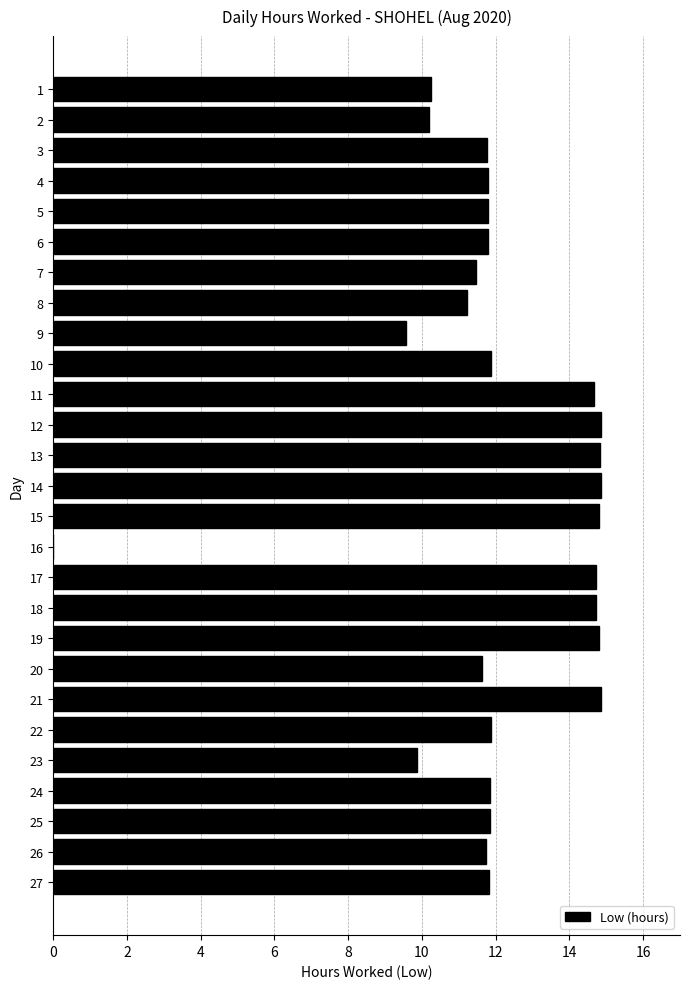

What is the greatest value displayed?

14.9